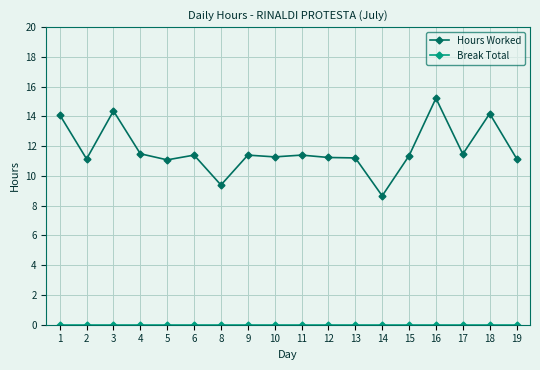

True or false: Hours Worked has a value of 14.1 at 1.

True